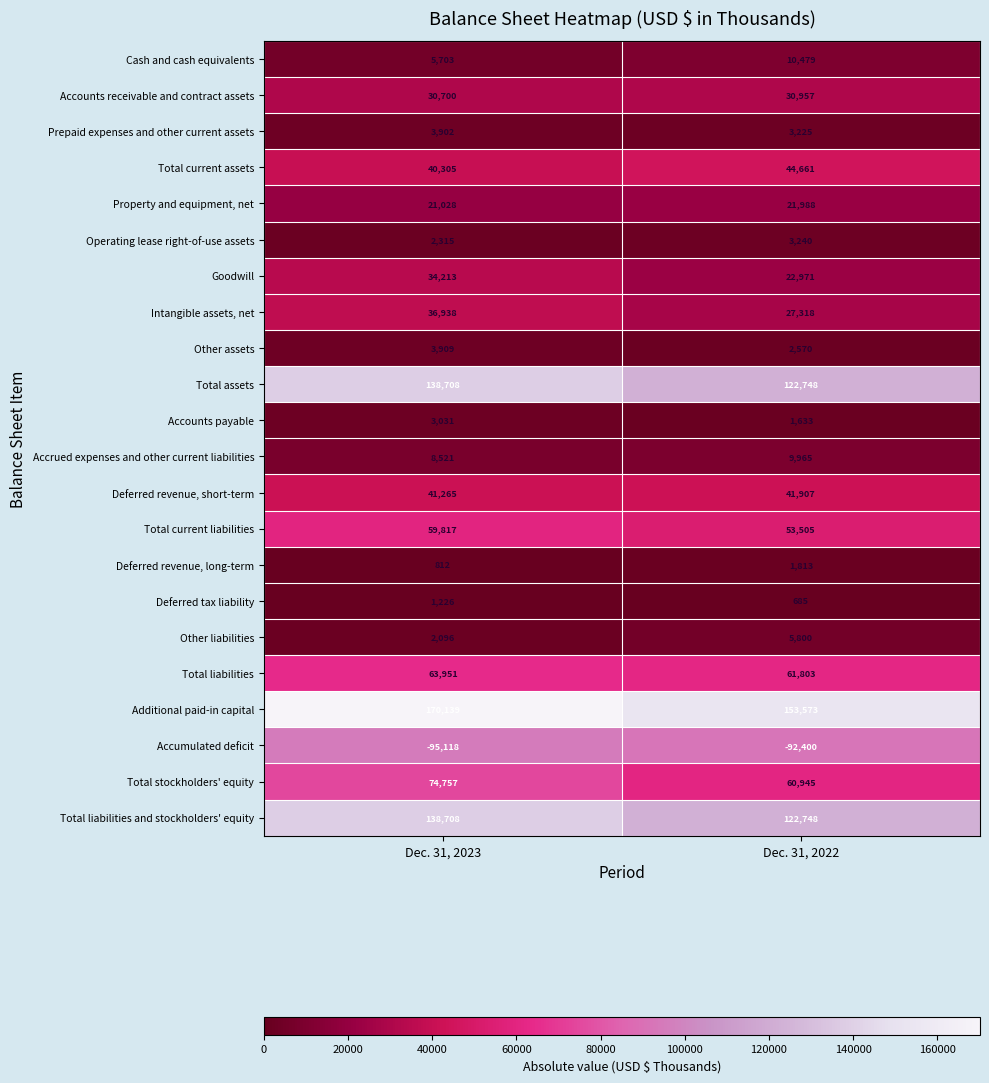

At which category does the chart reach its peak across all series?

Dec. 31, 2023